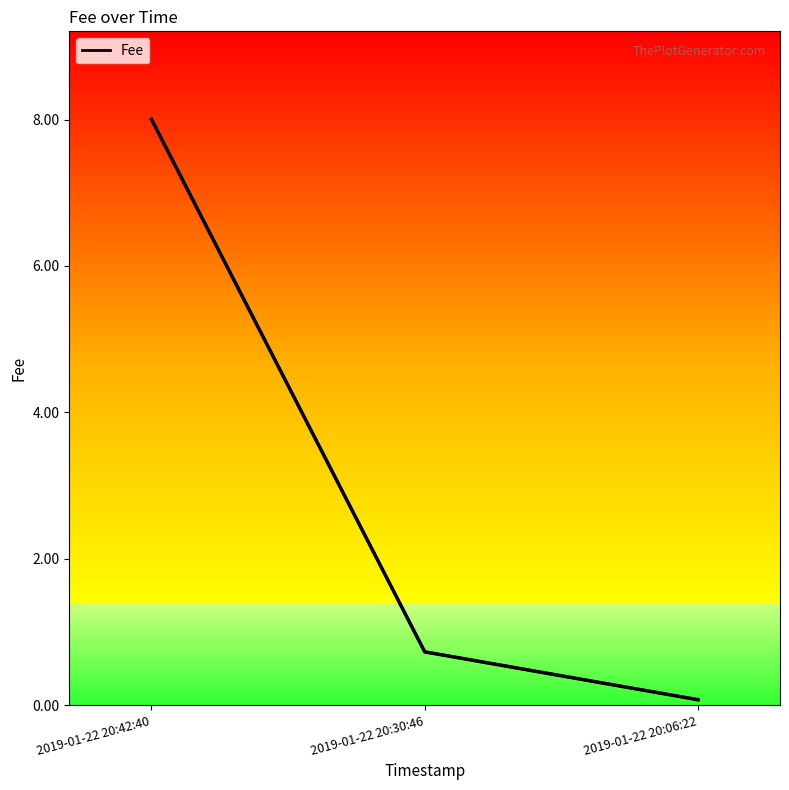

How many lines are shown in the chart?

1